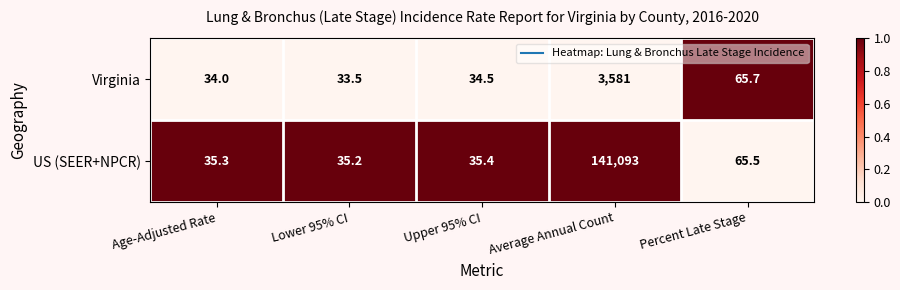

Reading right to left, transcribe all the data shown in this chart.

Virginia: 65.7	3581.0	34.5	33.5	34.0
US (SEER+NPCR): 65.5	141093.0	35.4	35.2	35.3